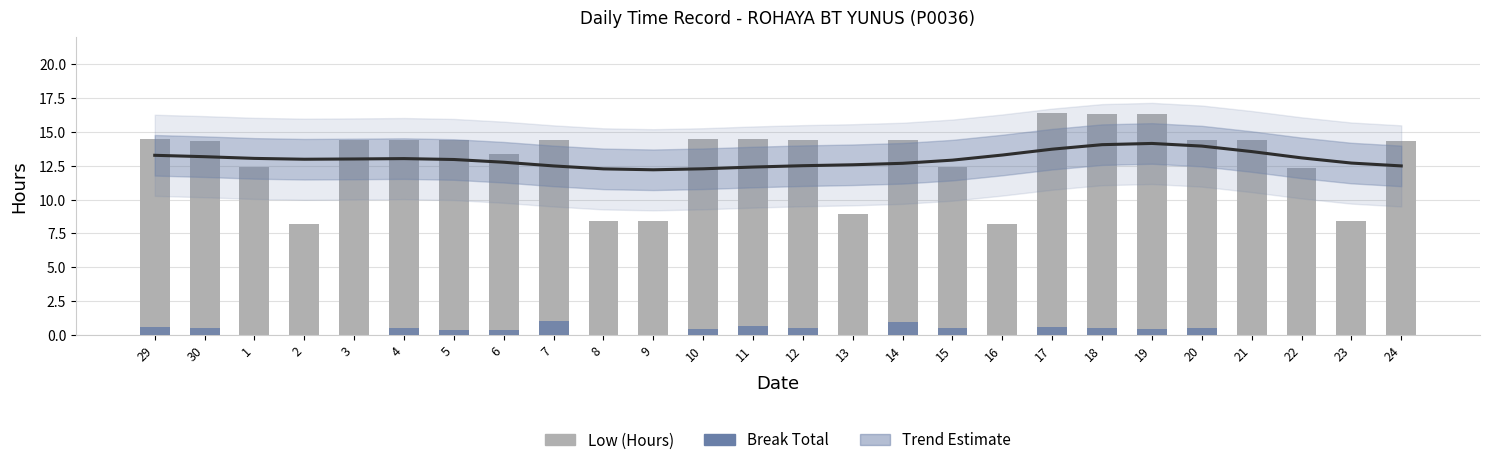

Rank the categories by Break Total value from highest to lowest.

7, 14, 11, 29, 17, 15, 20, 30, 12, 18, 4, 10, 19, 6, 5, 1, 2, 3, 8, 9, 13, 16, 21, 22, 23, 24